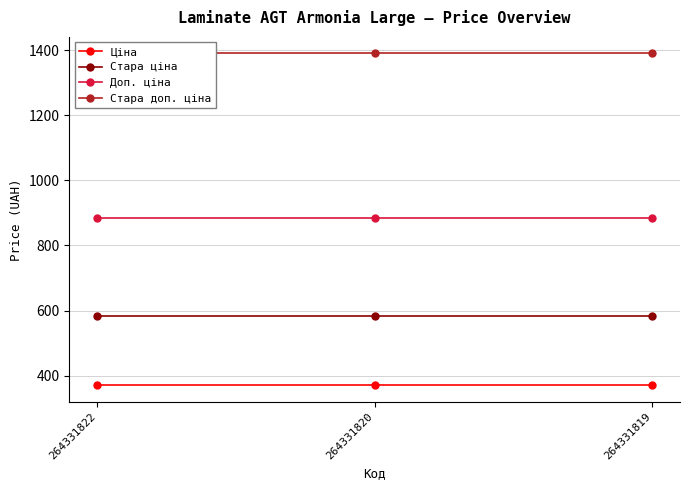

The value of Стара доп. ціна at 264331819 is 833.4. True or false?

False